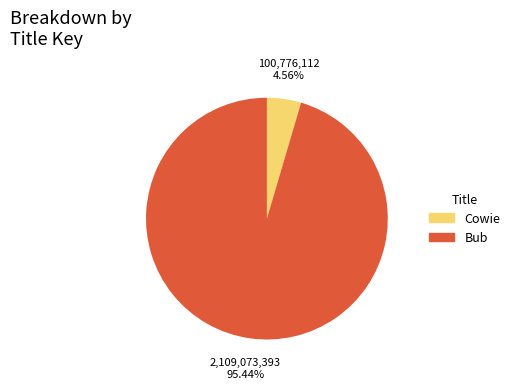

To the nearest percent, what is the average slice percentage?

50%